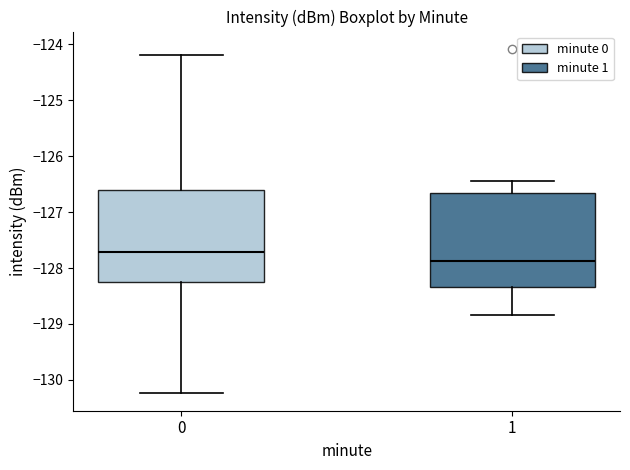

Reading left to right, transcribe this box plot: for each box, give where its median line is, the range the box spans, and where its two whiskers end, as read against the y-axis. The values are not printed on the chart, so give them approximately, as read against the axis.

0: median -127.7, box -128.3 to -126.6, whiskers -130.2 to -124.2
1: median -127.9, box -128.3 to -126.7, whiskers -128.8 to -126.4